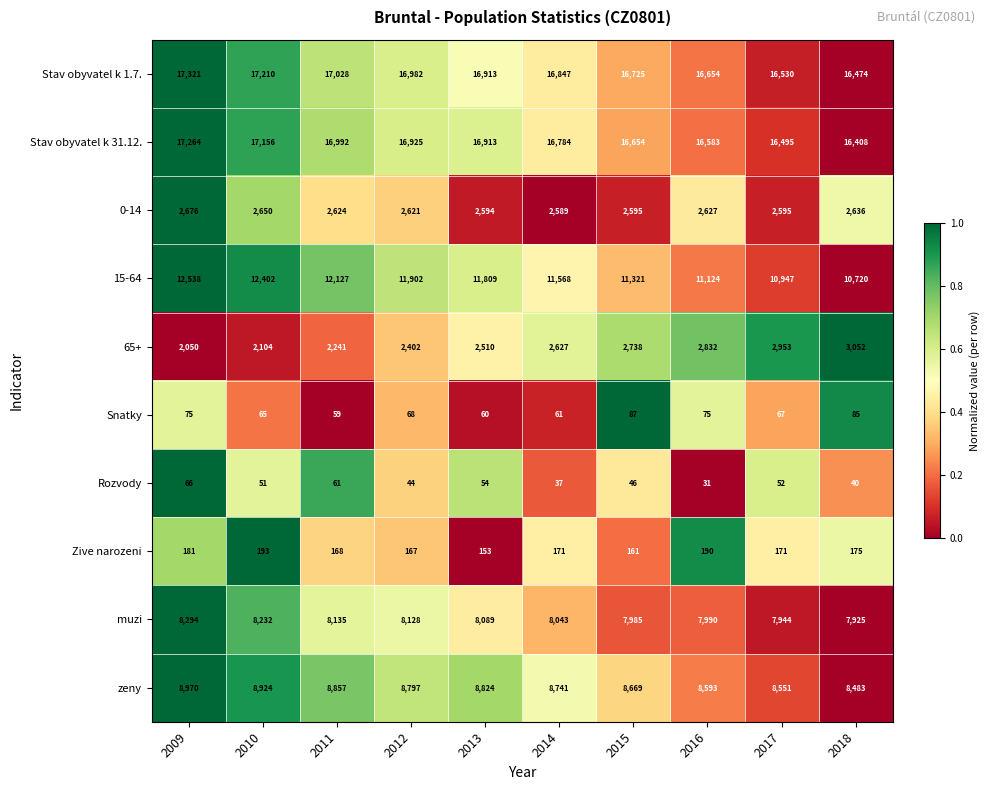

Which series has the largest range (max minus min)?

15-64